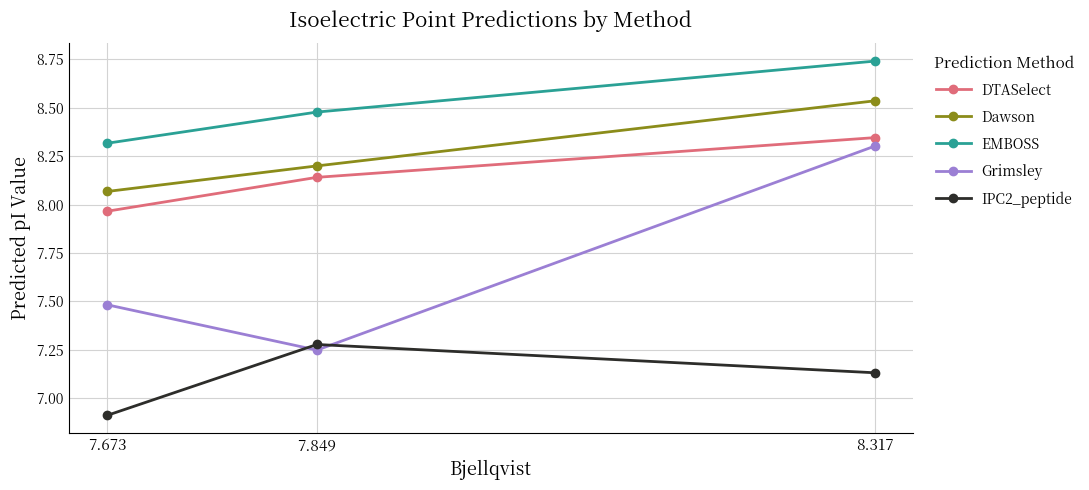

At which category is the sum across all series the highest?

8.317